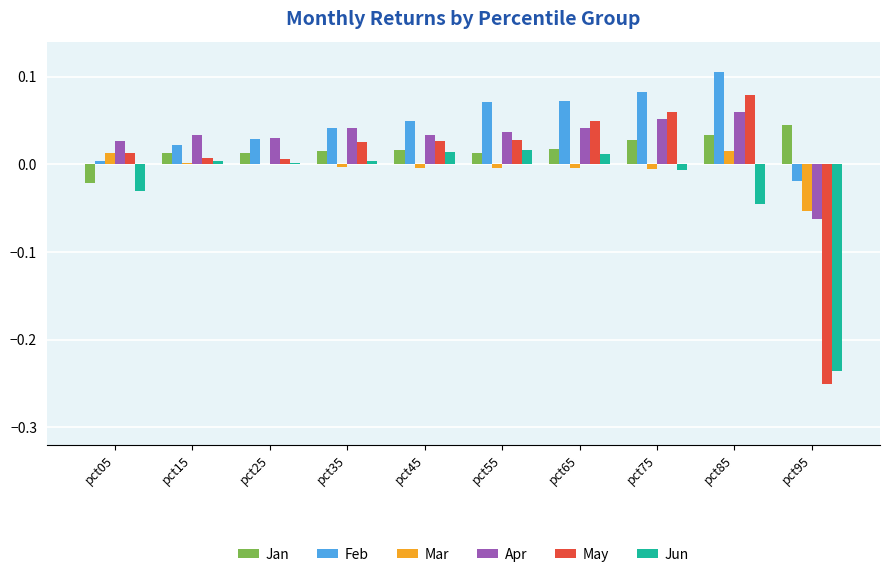

How many distinct data groups are displayed?

6